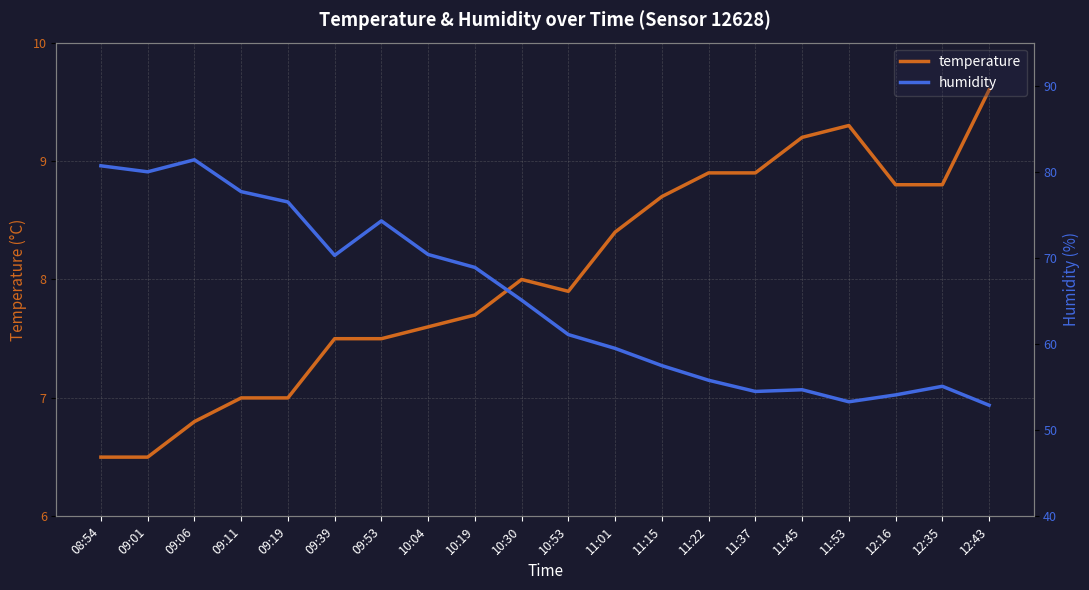

True or false: humidity and temperature cross at least once.

False